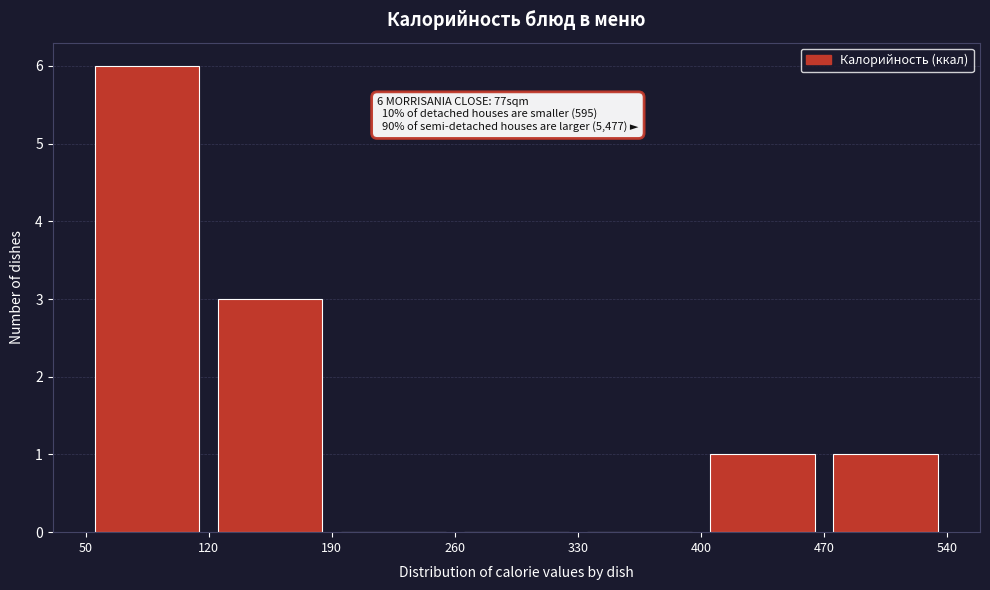

Over which range of the x-axis is the bar tallest?

50 to 120